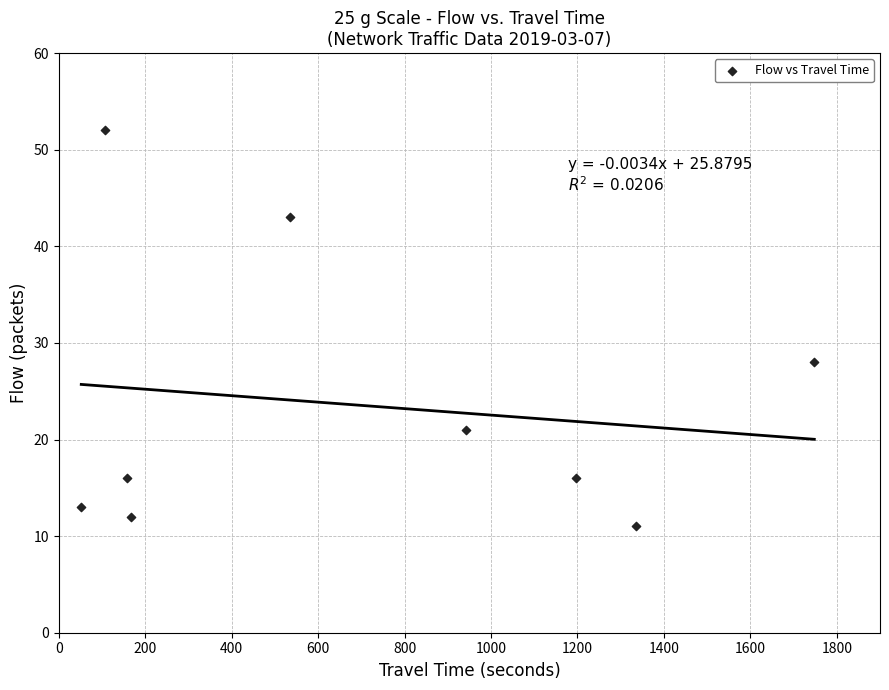

What is the range of X values (max minus min)?

1696